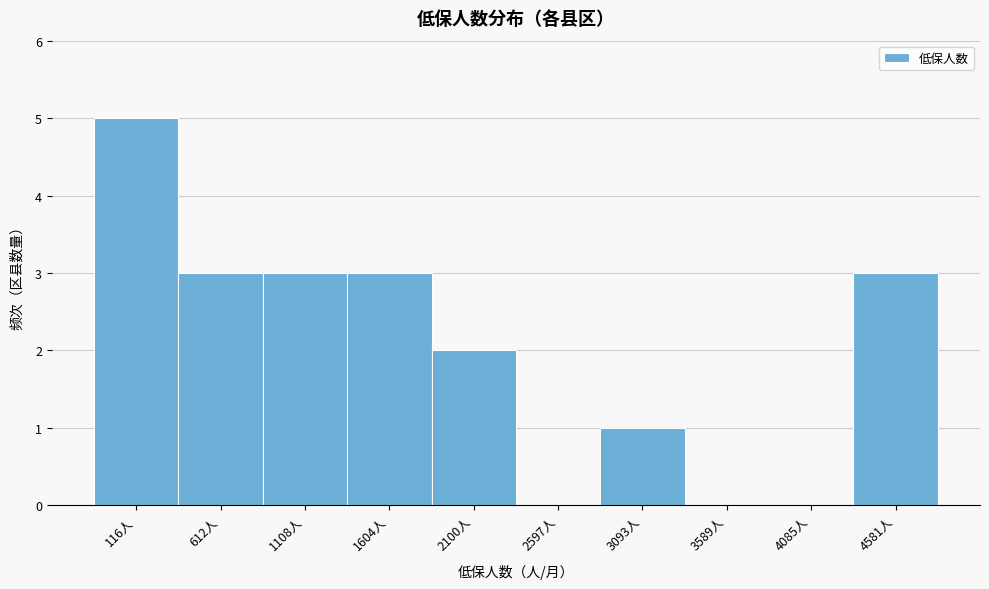

Reading left to right, what are all the values shown in this chart?

116人=5	612人=3	1108人=3	1604人=3	2100人=2	2597人=0	3093人=1	3589人=0	4085人=0	4581人=3